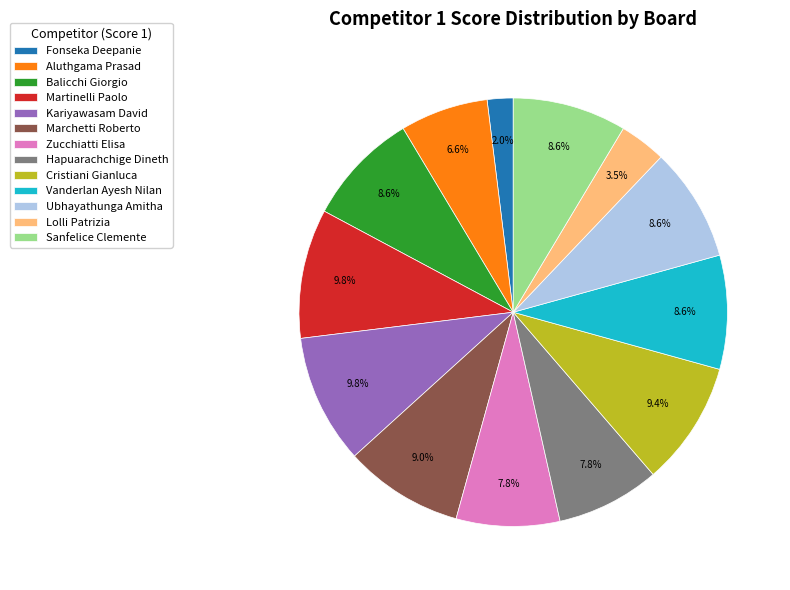

To the nearest percent, what portion does Aluthgama Prasad represent?

7%